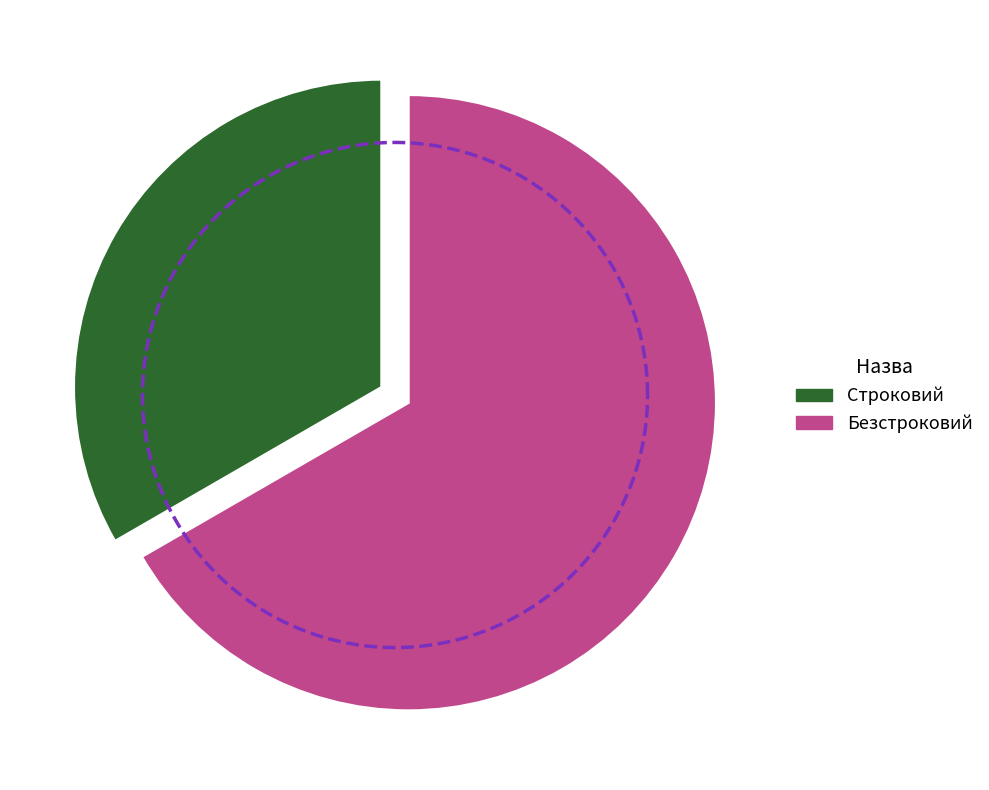

To the nearest percent, what is the average slice percentage?

50%